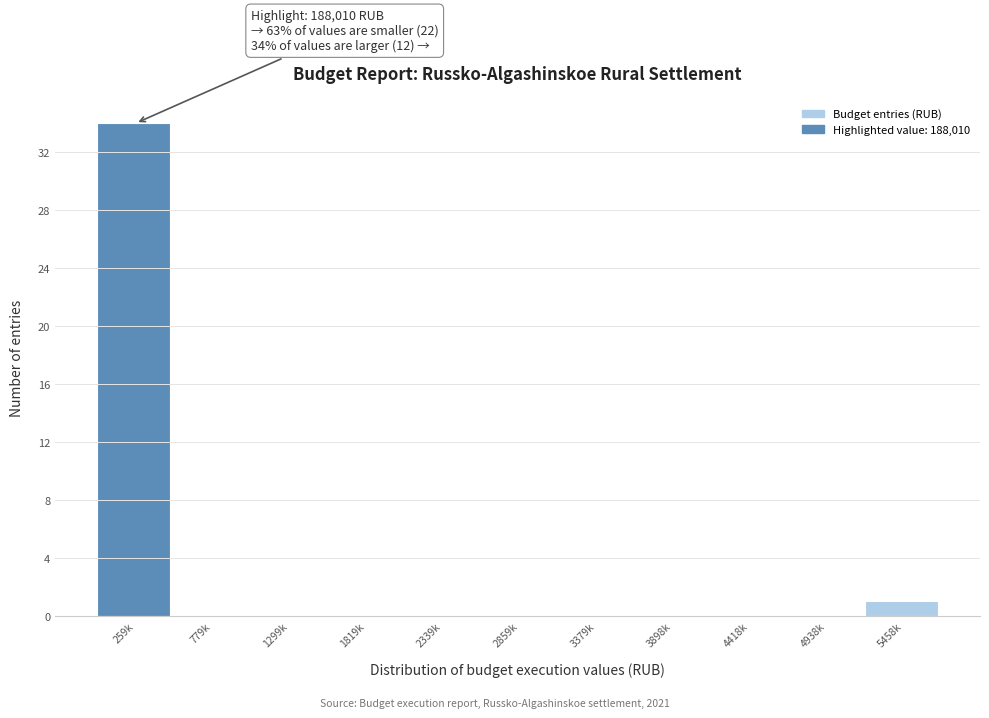

Reading left to right, list all the values displayed in this chart.

259k=34	779k=0	1299k=0	1819k=0	2339k=0	2859k=0	3379k=0	3898k=0	4418k=0	4938k=0	5458k=1